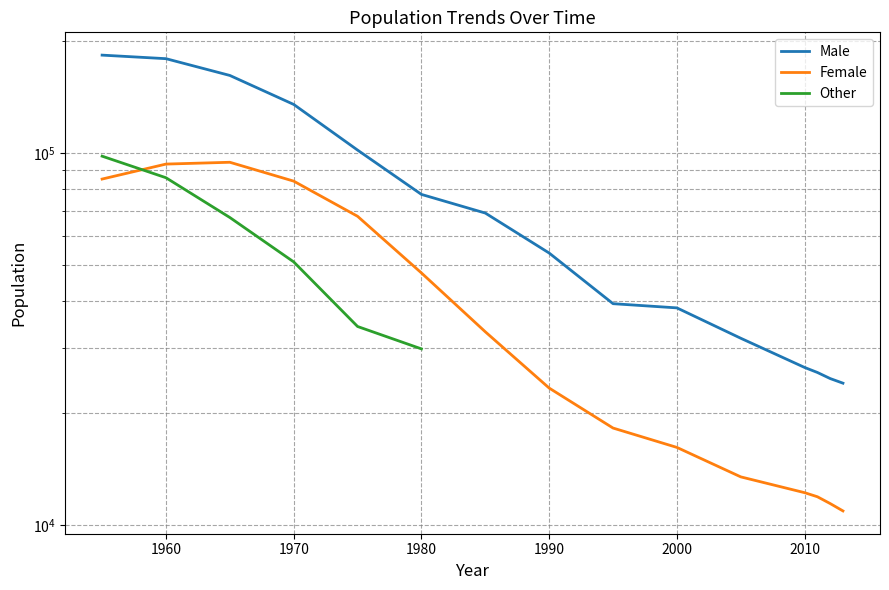

True or false: Male has a value of 9250 at 2013.

False